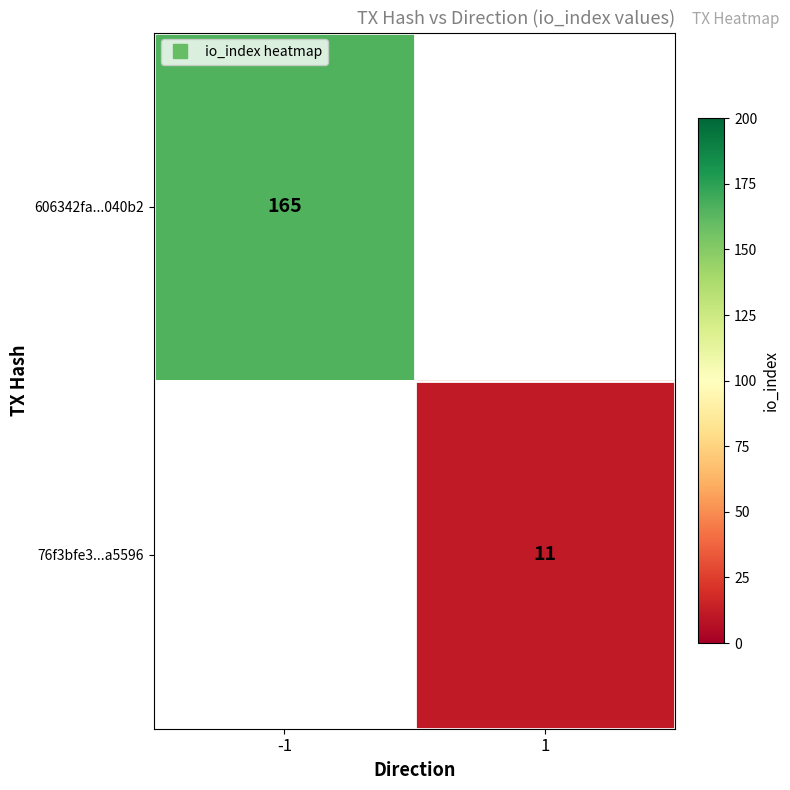

List the series in order of their overall mean, highest first.

606342fa...040b2, 76f3bfe3...a5596